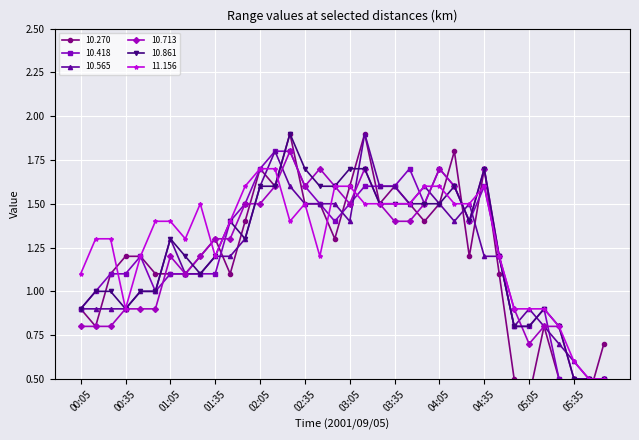

Where does the 10.270 series first go above 1?

00:25